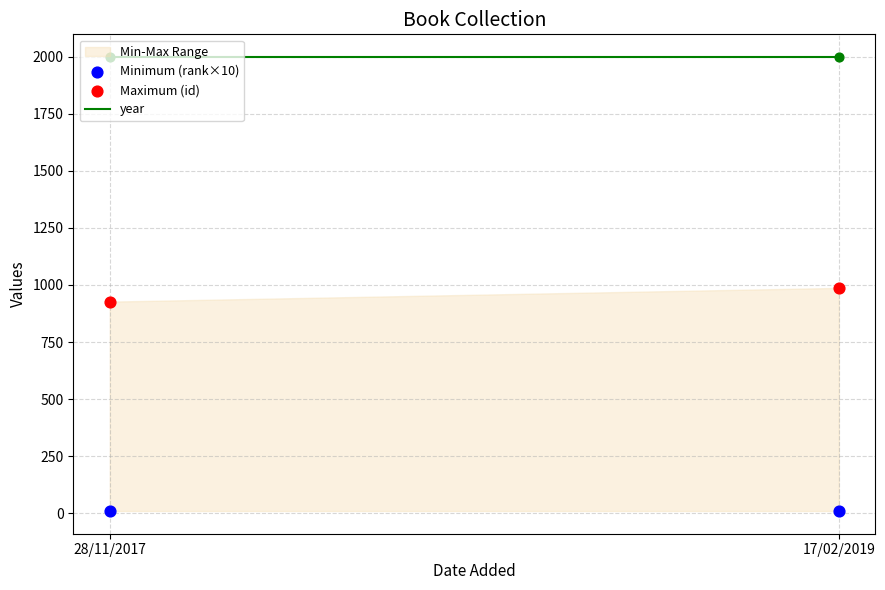

Is the value of Maximum (id) at 17/02/2019 greater than the value of year at 17/02/2019?

No